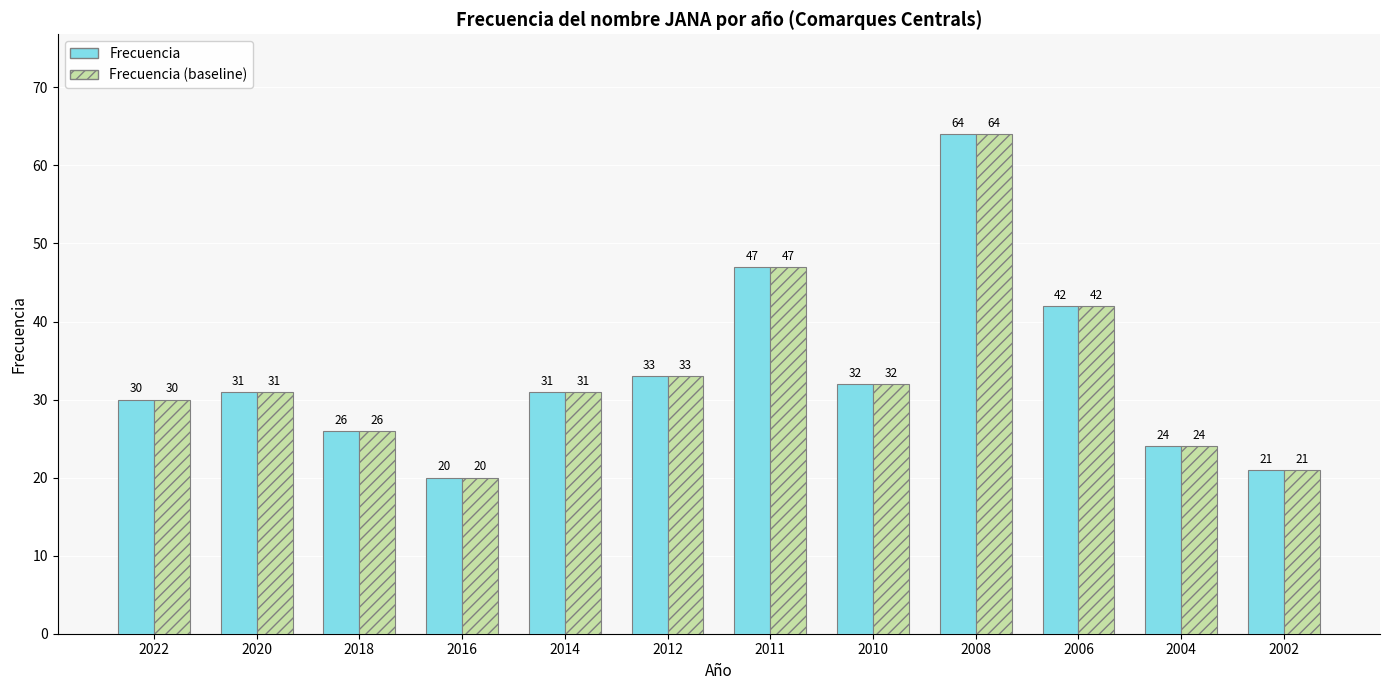

At which label does Frecuencia (baseline) reach its minimum?

2016